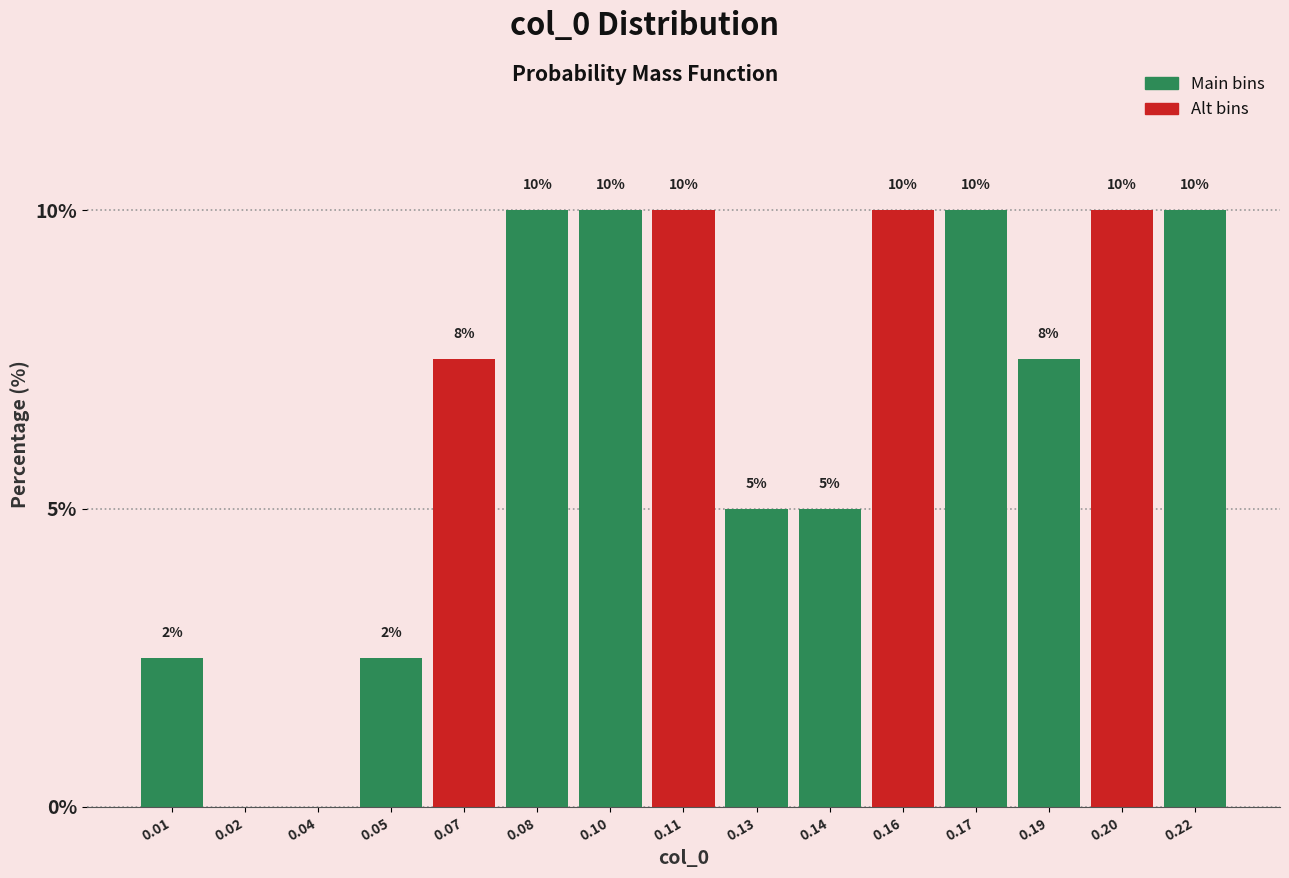

What is the sum of all values?

100.0